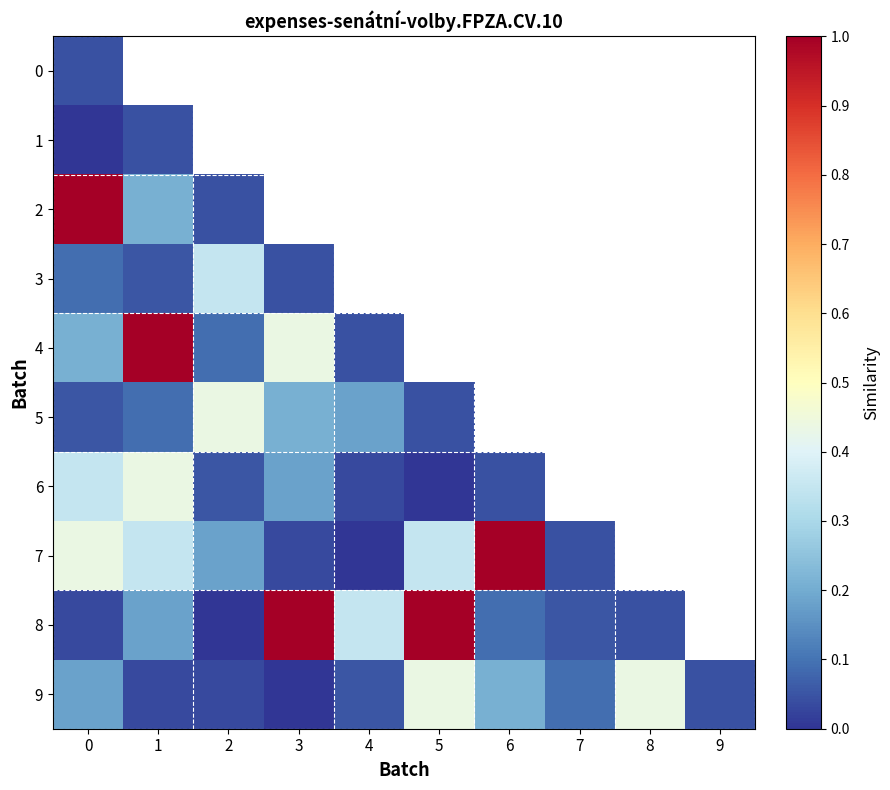

Between 4 and 5, which series saw the biggest shift?

8